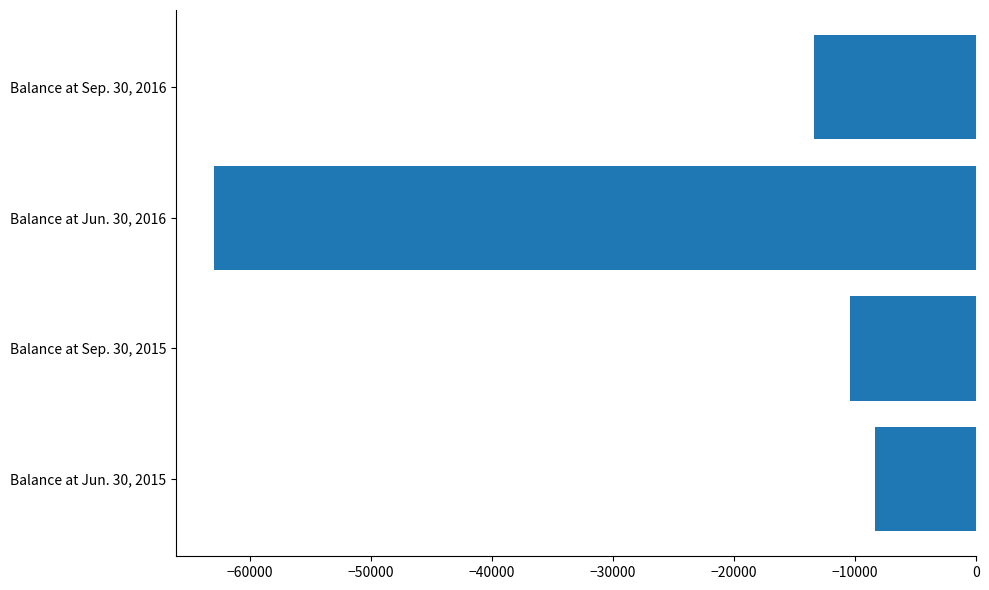

What is the change in value from Balance at Sep. 30, 2015 to Balance at Jun. 30, 2016?

-52549